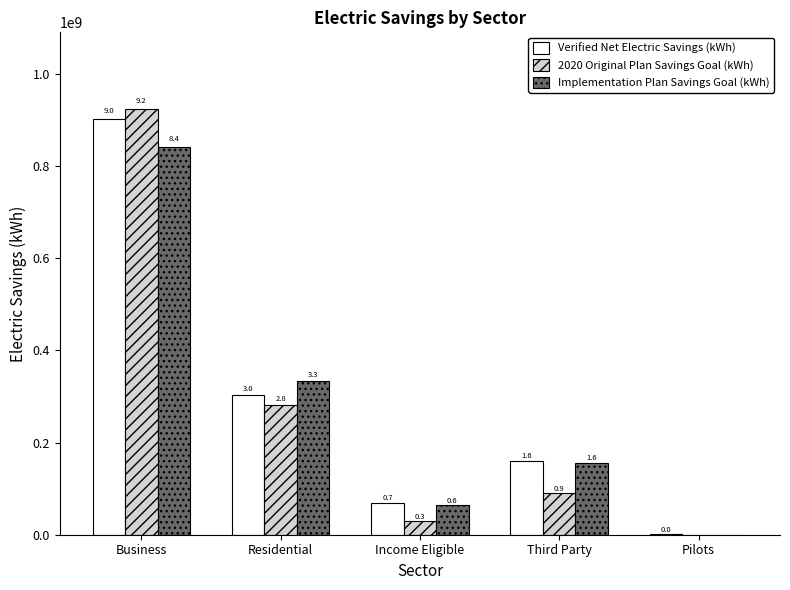

Rank the series by their maximum value, from highest to lowest.

2020 Original Plan Savings Goal (kWh), Verified Net Electric Savings (kWh), Implementation Plan Savings Goal (kWh)